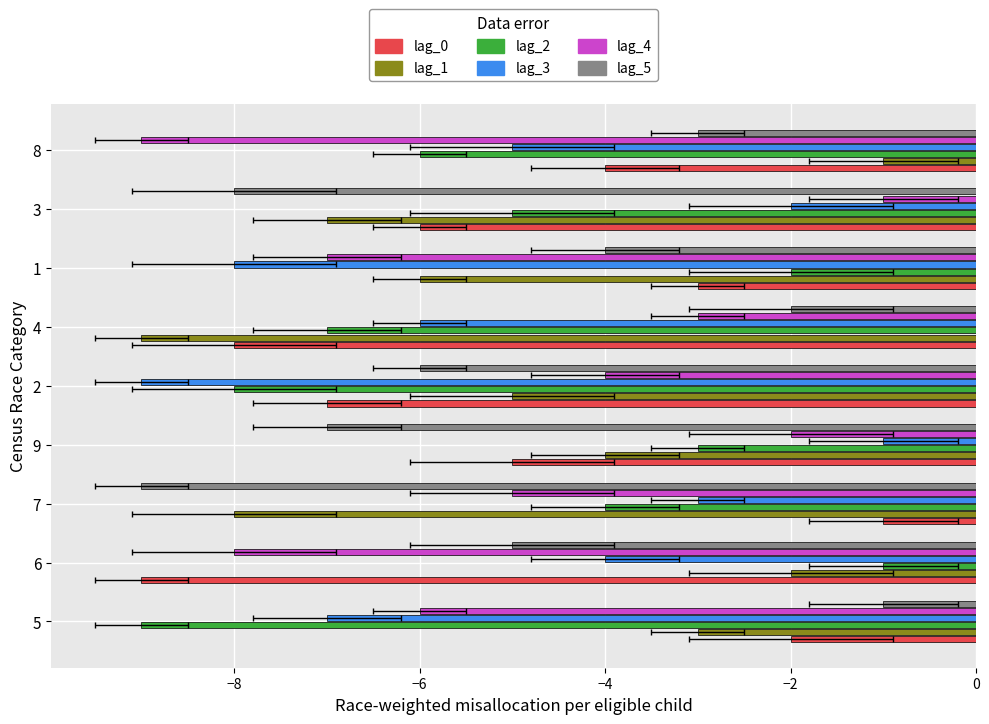

What is the lowest value of the lag_3 series?

-9